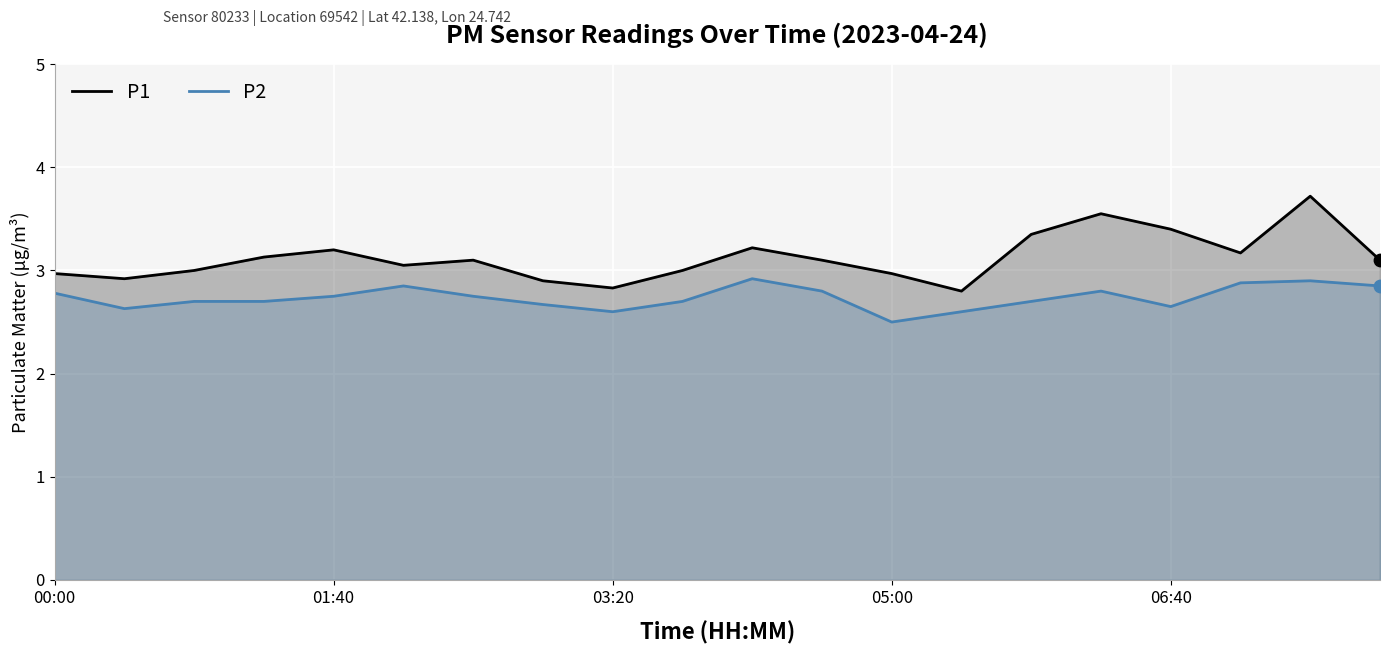

Which series has the largest Y range (max minus min)?

P1